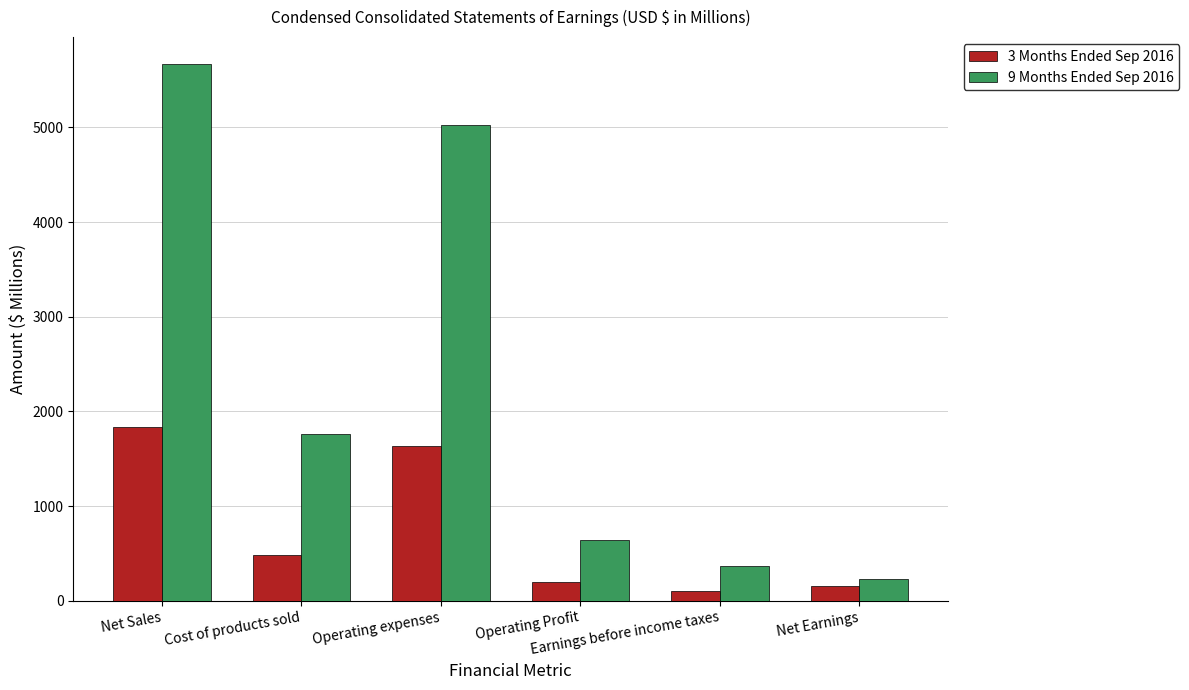

How many categories are shown in the chart?

6